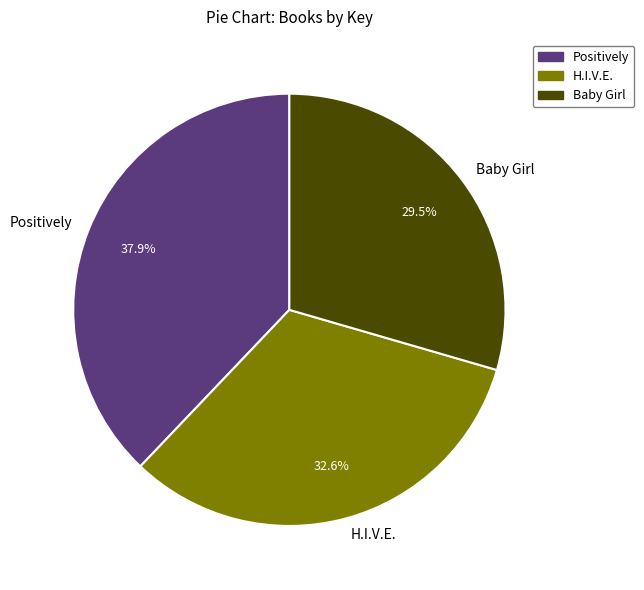

What is the smallest slice in the pie chart?

Baby Girl